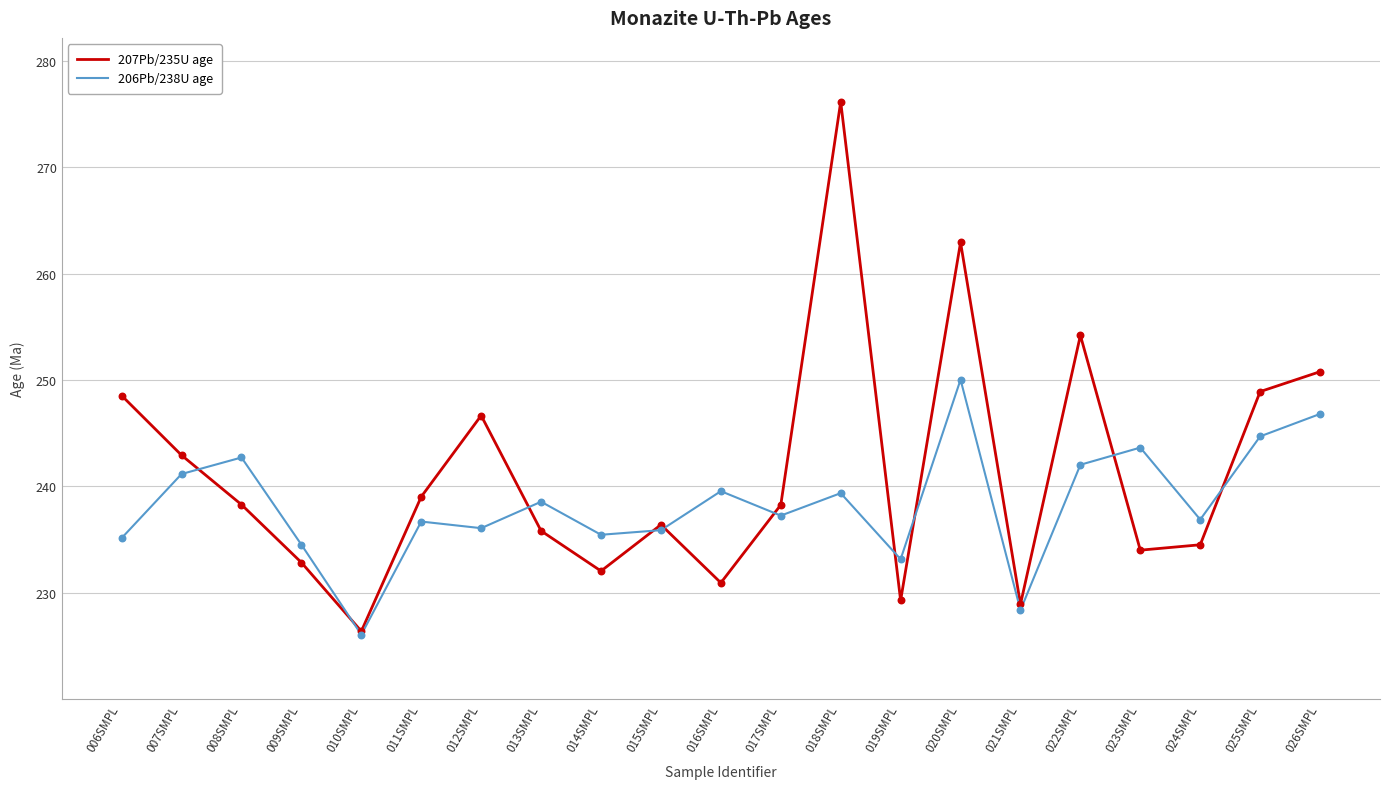

Is the value of 207Pb/235U age at 009SMPL greater than the value of 206Pb/238U age at 006SMPL?

No